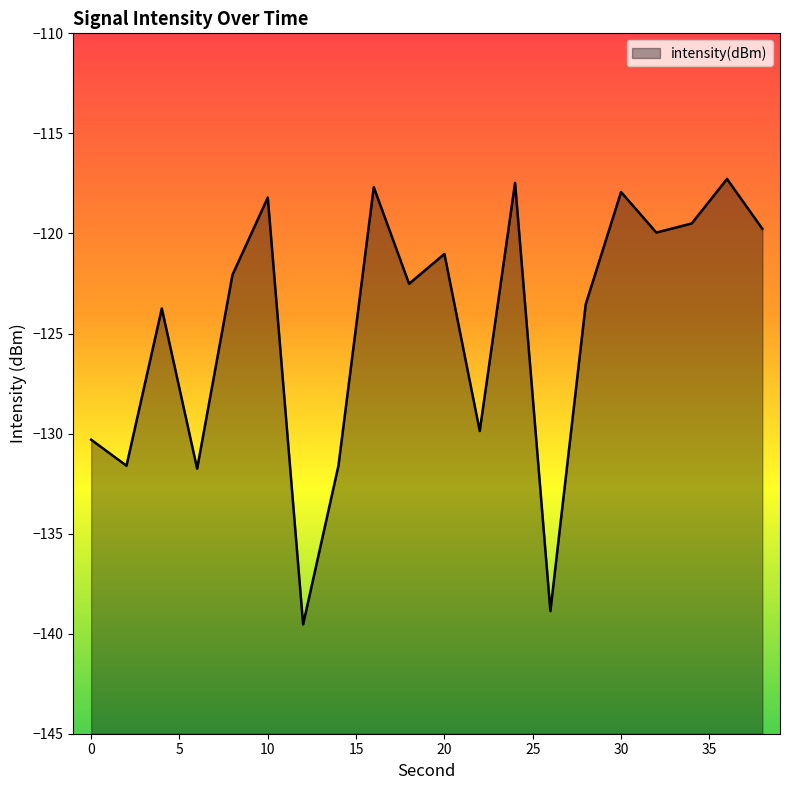

Between 26 and 30, which is larger?

30